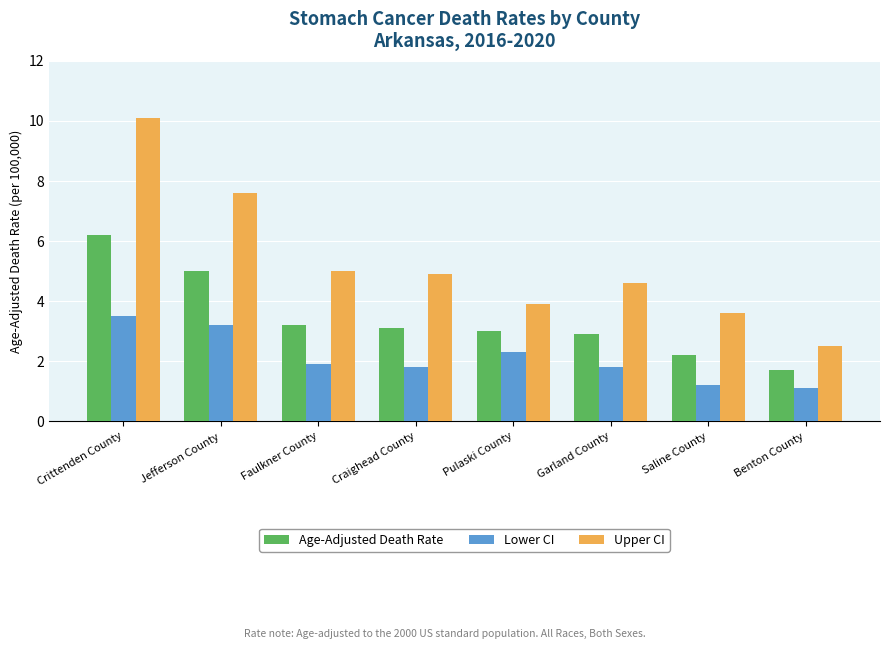

What is the spread (max minus min) of values at Pulaski County?

1.6